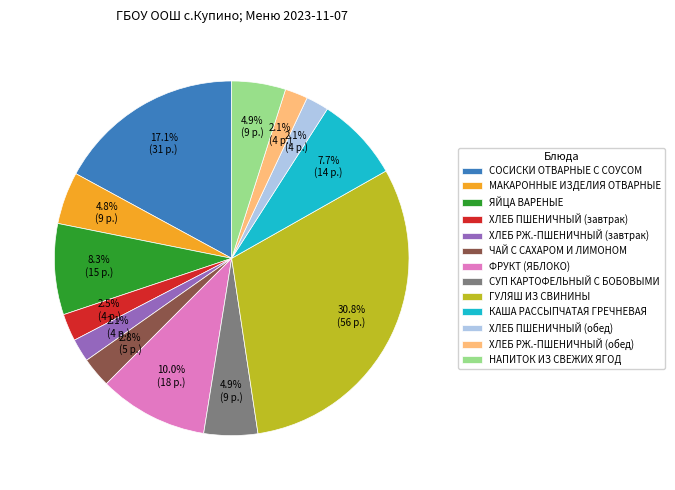

Which category has the biggest portion of the pie?

ГУЛЯШ ИЗ СВИНИНЫ